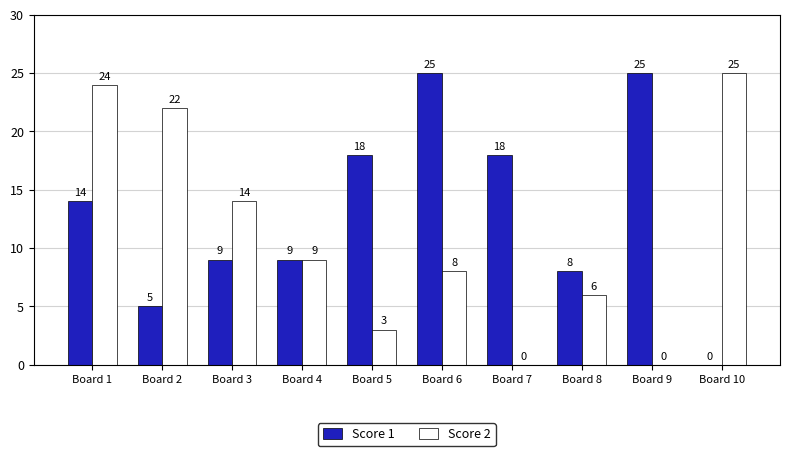

What is the highest value of the Score 1 series?

25